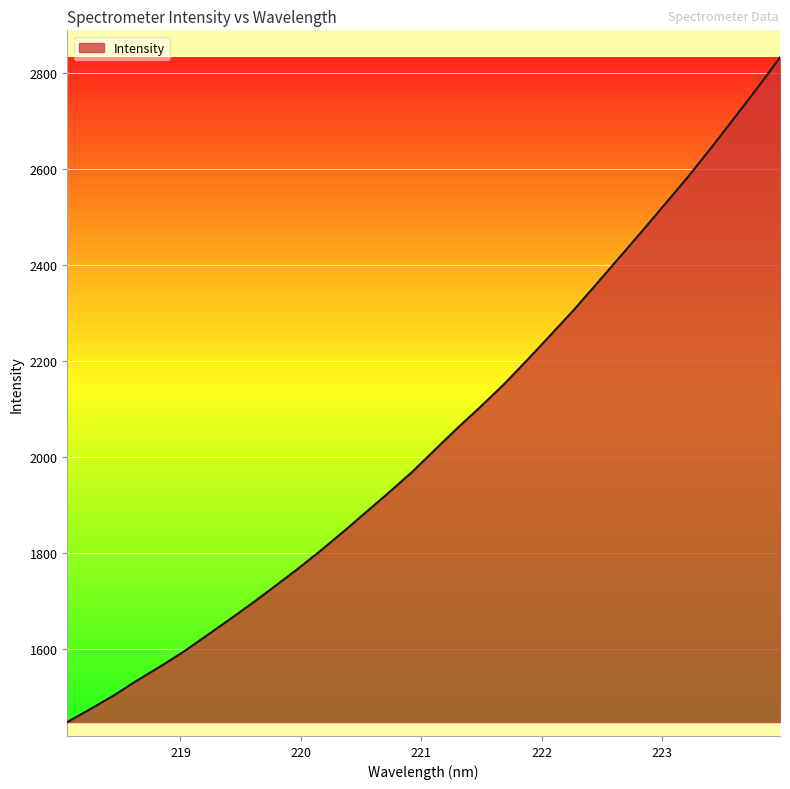

What is the average value?

2044.6